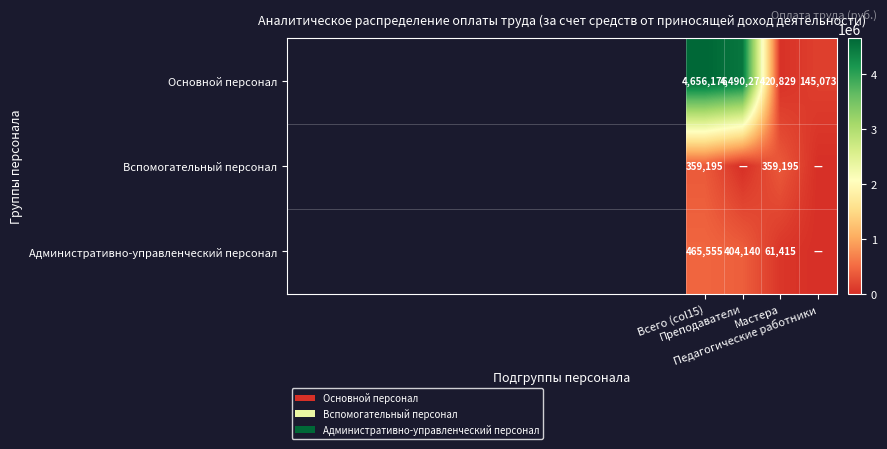

What is the difference between the second highest and minimum values in the Административно-управленческий персонал series?

404140.4